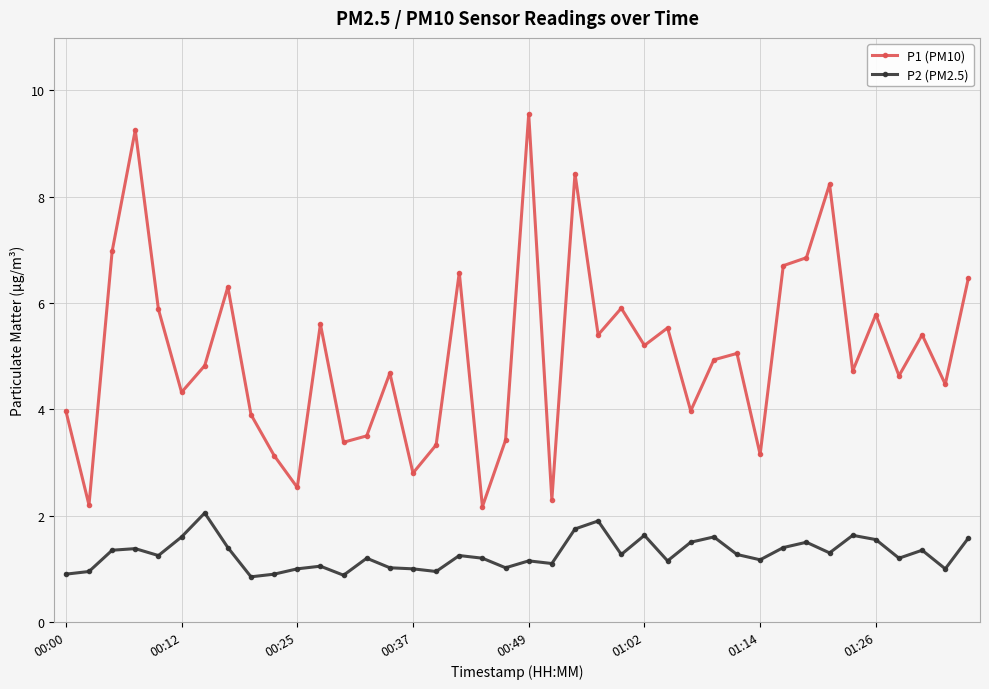

Rank the series by their maximum value, from lowest to highest.

P2 (PM2.5), P1 (PM10)